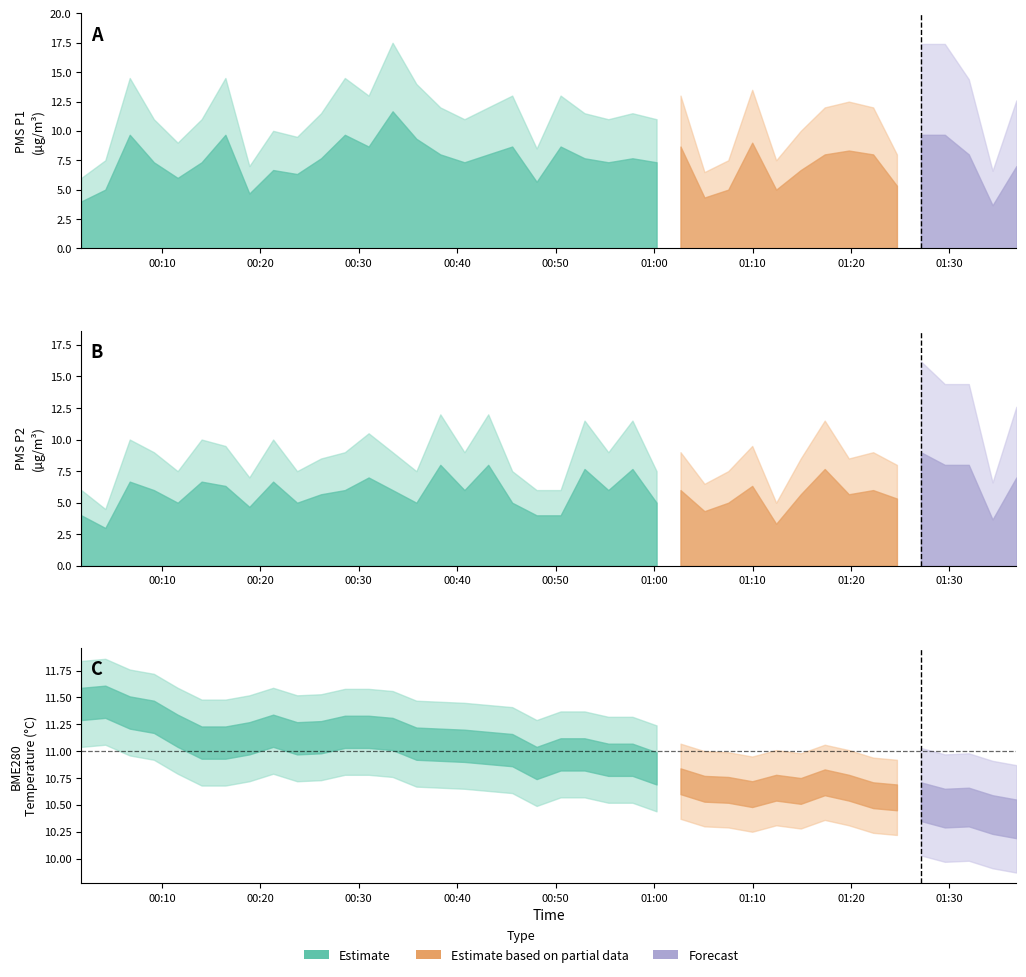

What is the maximum value shown in the chart?

11.7